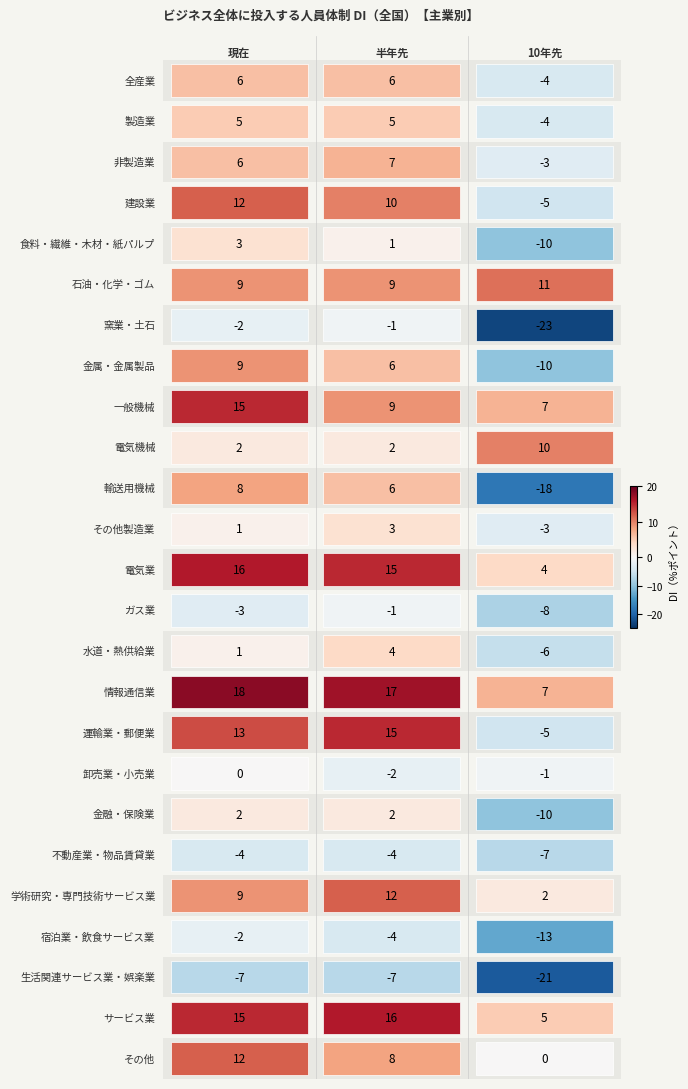

What is the greatest value displayed?

18